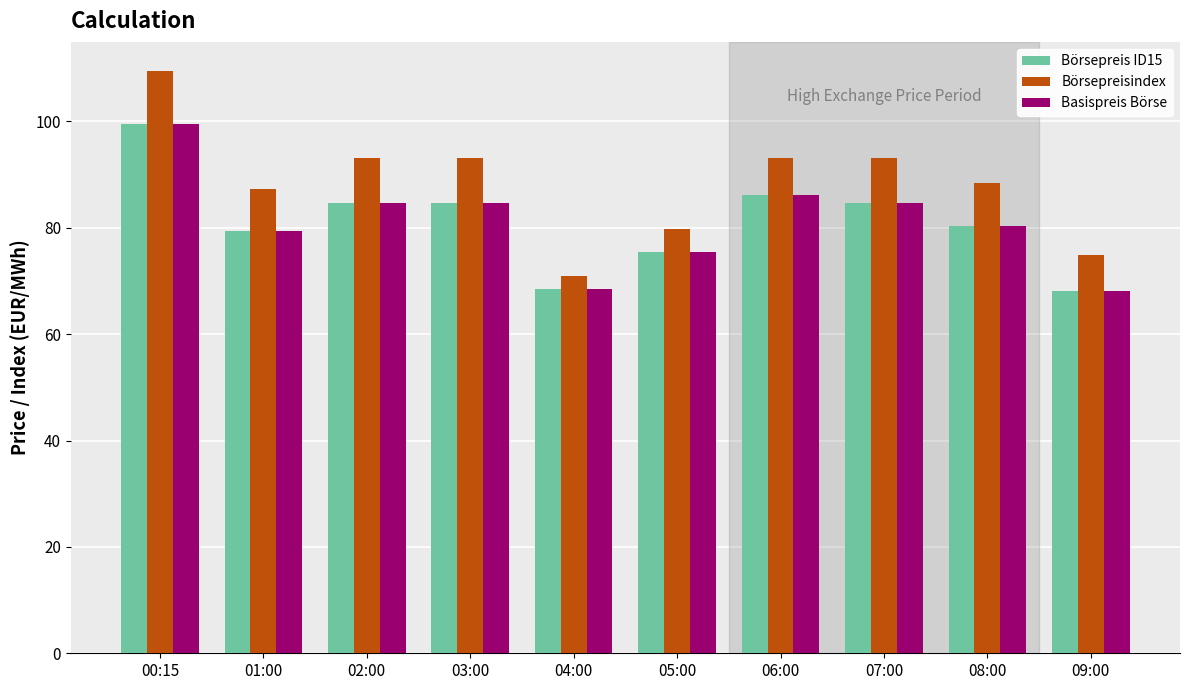

Which category has the highest value in the Basispreis Börse series?

00:15